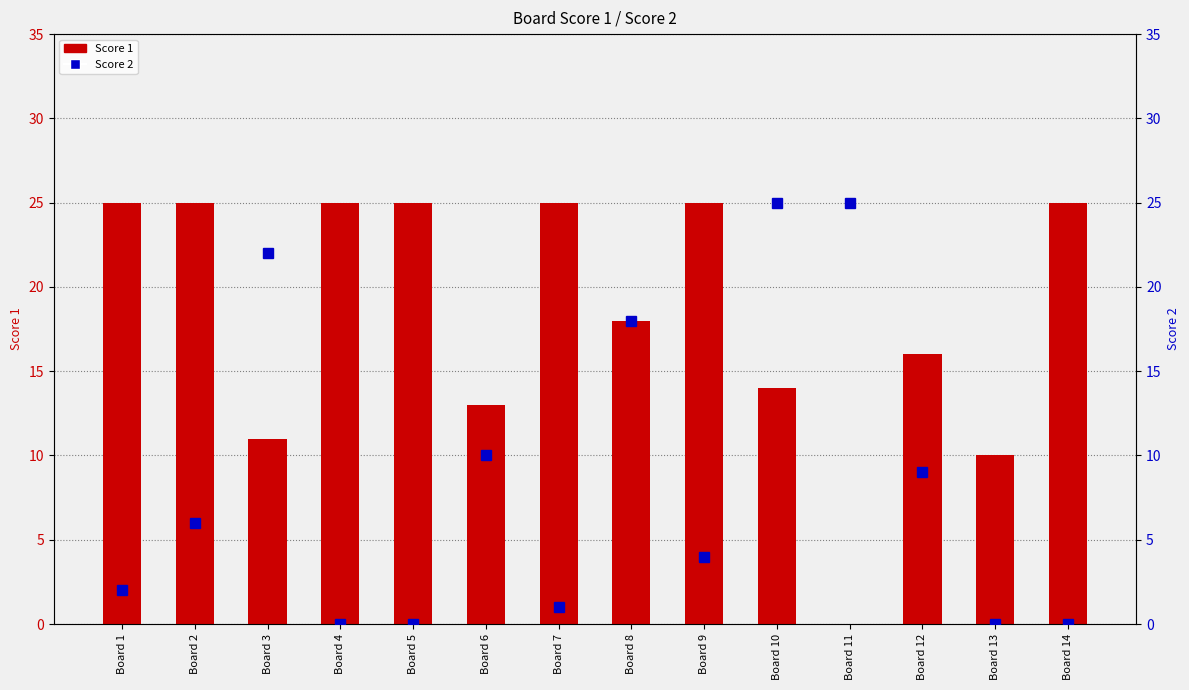

Reading left to right, list all the values displayed in this chart.

Score 1: 25	25	11	25	25	13	25	18	25	14	0	16	10	25
Score 2: 2	6	22	0	0	10	1	18	4	25	25	9	0	0